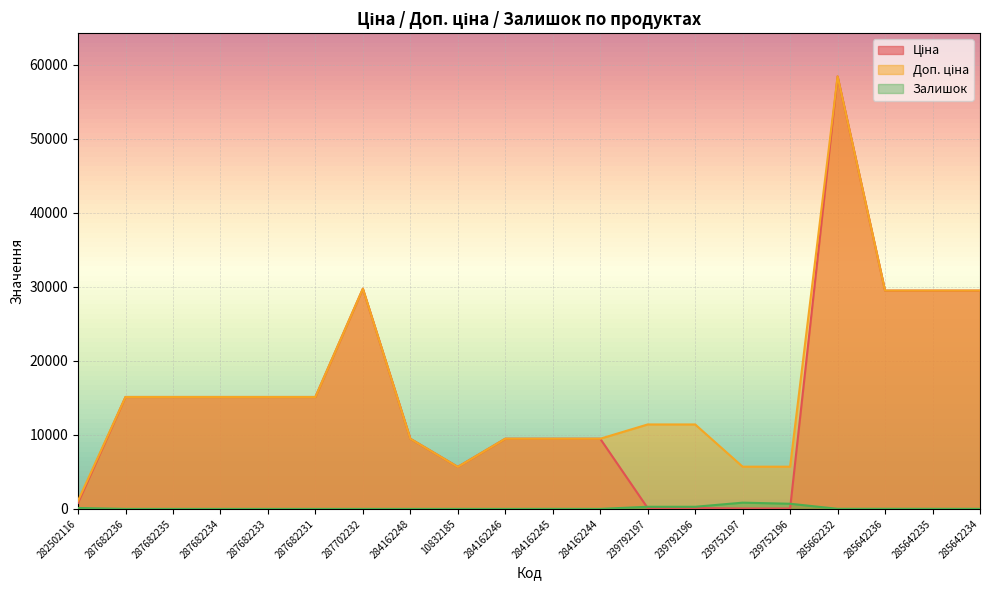

Rank the series by their maximum value, from highest to lowest.

Ціна, Доп. ціна, Залишок